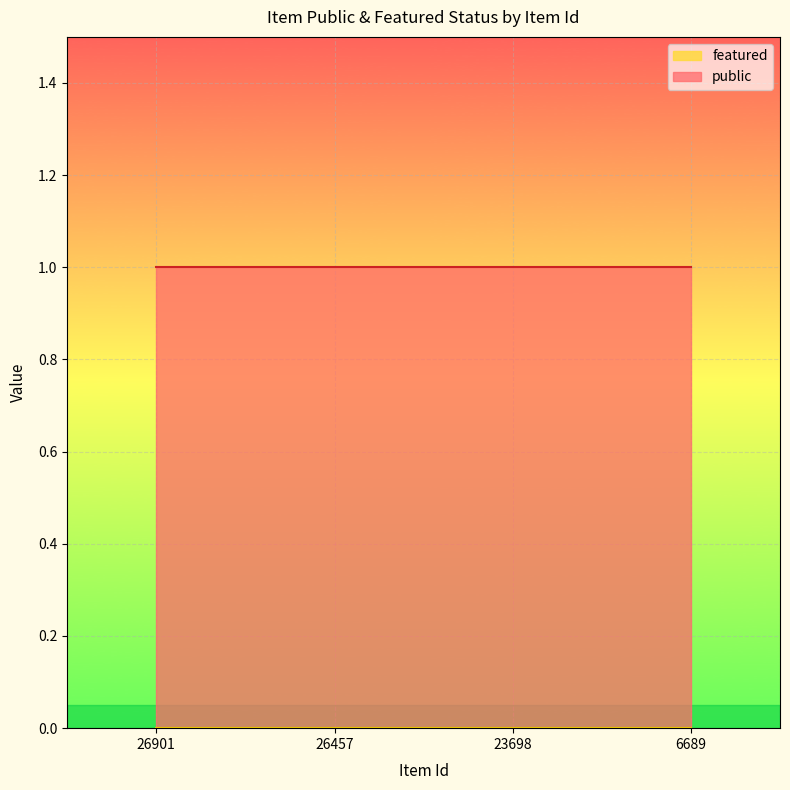

What is the value of the public point at the 1st from the left?

1